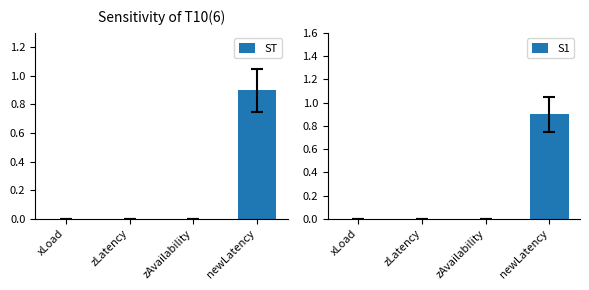

Where is S1 nearest to the value 0?

xLoad